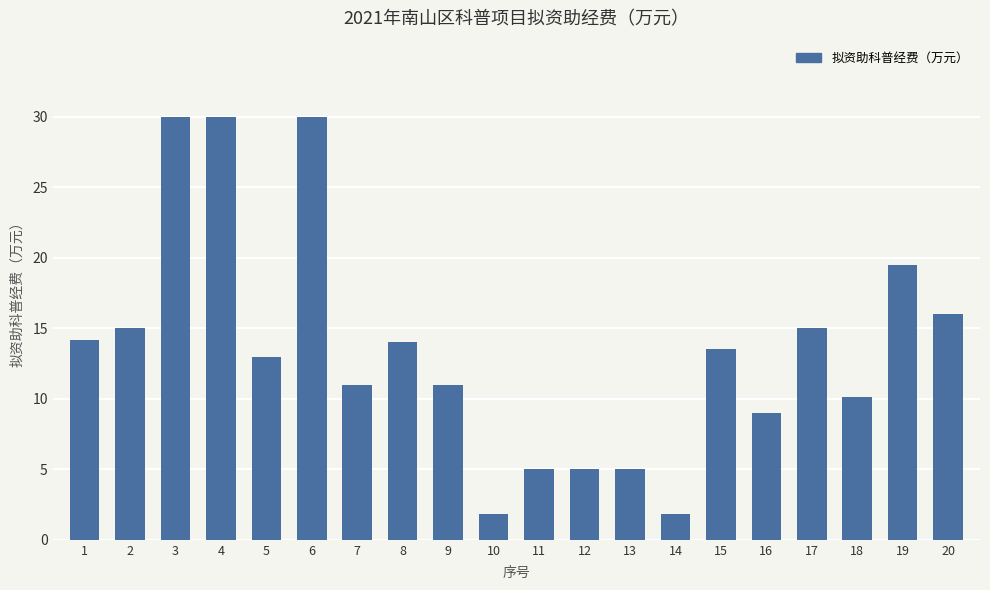

The value at 16 is 16.1. True or false?

False